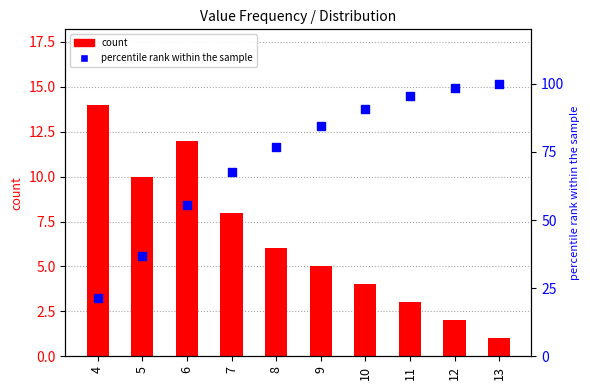

At how many categories does at least one series exceed 57?

7